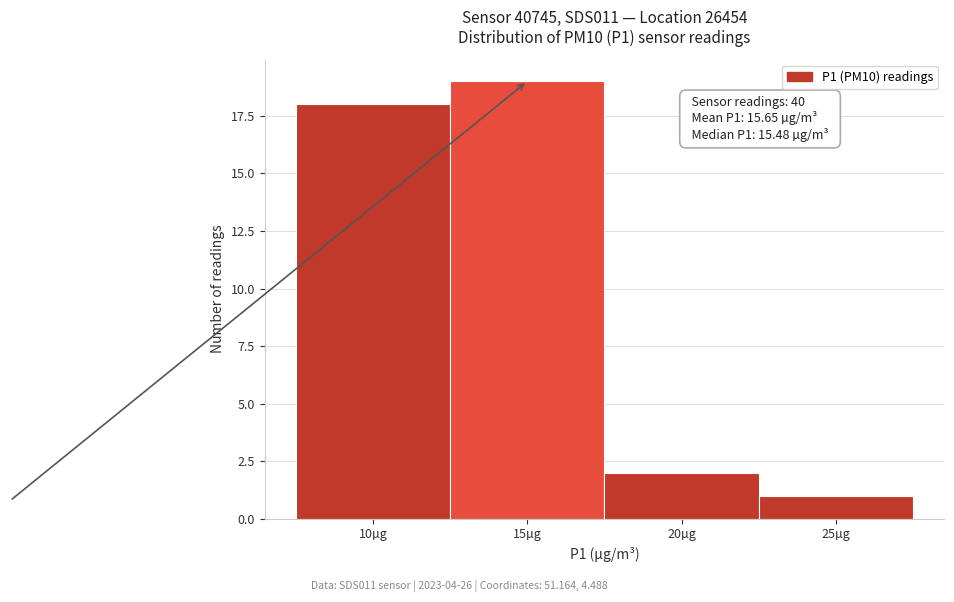

Reading left to right, transcribe all the data shown in this chart.

18	19	2	1